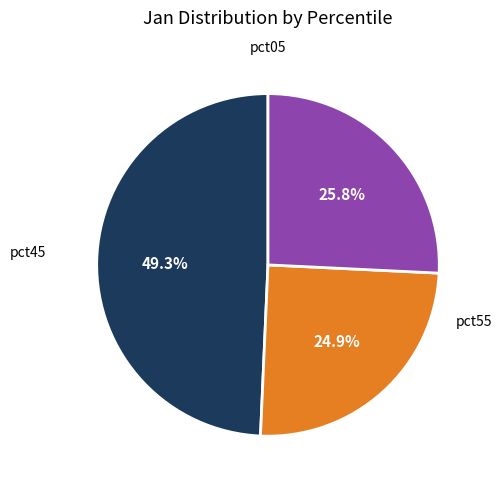

Is there a majority slice in this chart?

No